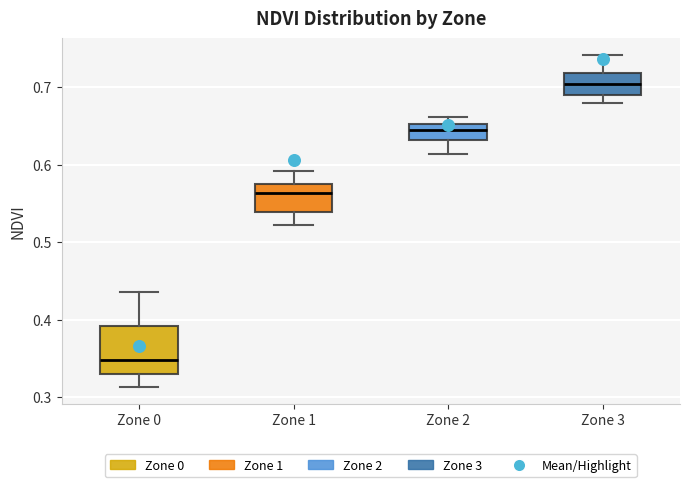

Reading left to right, read every box against the y-axis: the position of its median line, the range the box covers, and the ends of its whiskers. The values are not printed on the chart, so give them approximately, as read against the axis.

Zone 0: median 0.35, box 0.33 to 0.39, whiskers 0.31 to 0.44
Zone 1: median 0.56, box 0.54 to 0.57, whiskers 0.52 to 0.59
Zone 2: median 0.65 (inside the box), box 0.63 to 0.65, whiskers 0.61 to 0.66
Zone 3: median 0.70, box 0.69 to 0.72, whiskers 0.68 to 0.74